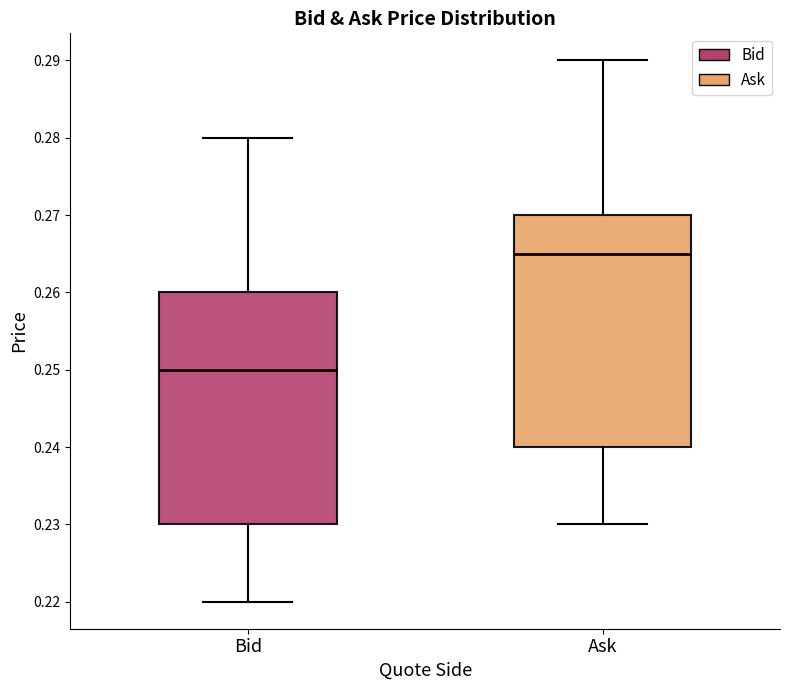

Where does the median line of the box for Ask sit on the y-axis? The values are not printed on the chart, so give them approximately, as read against the axis.

0.265